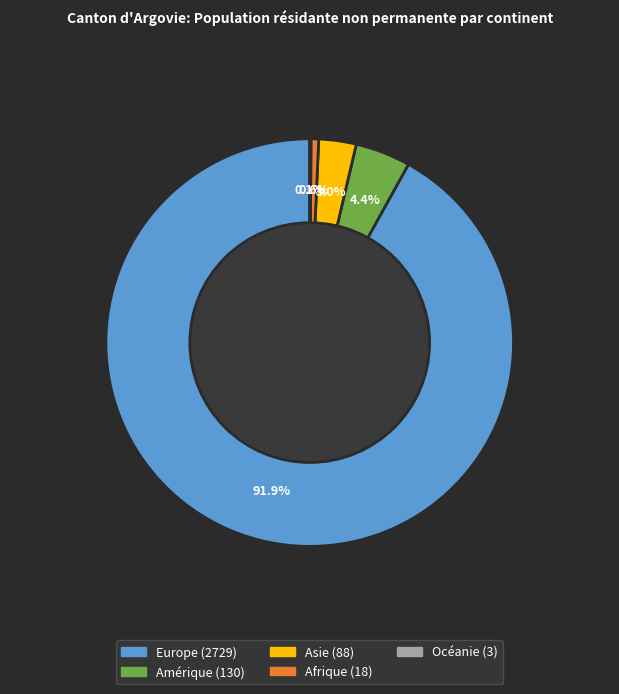

Combined, do Amérique and Afrique account for over 50%?

No